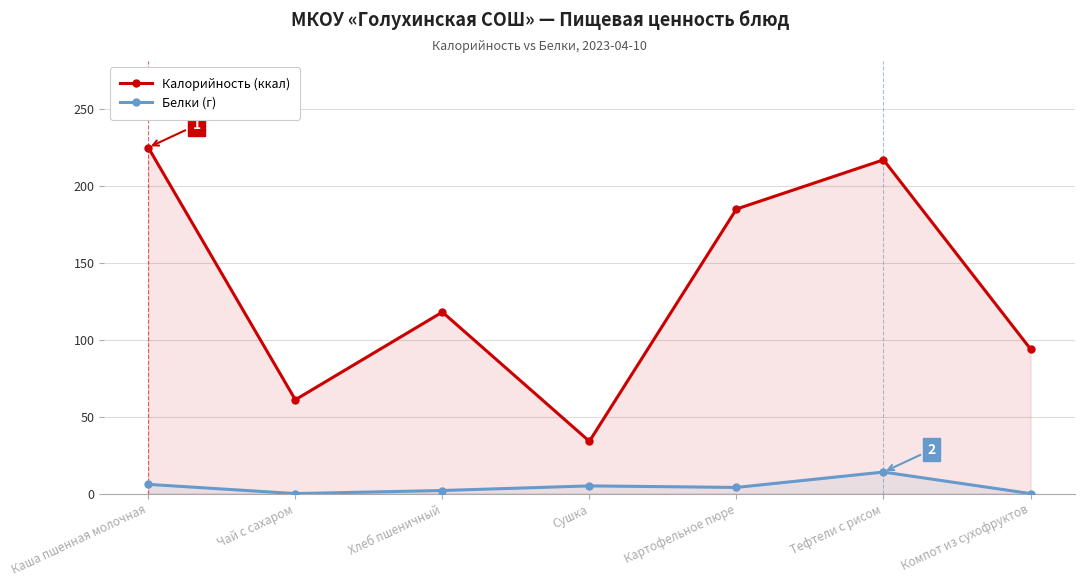

At which category is the sum across all series the highest?

Каша пшенная молочная